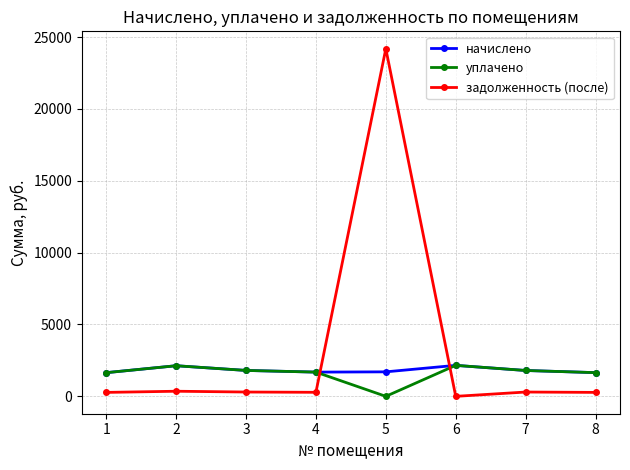

How many data points in задолженность (после) are less than 299?

4